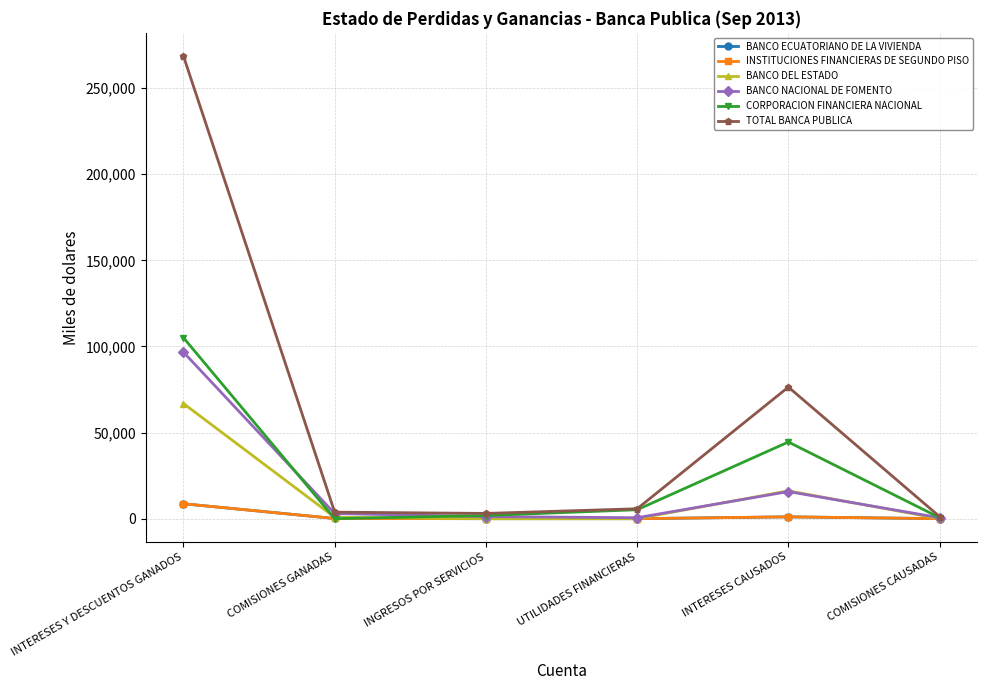

At which category does the chart reach its peak across all series?

INTERESES Y DESCUENTOS GANADOS